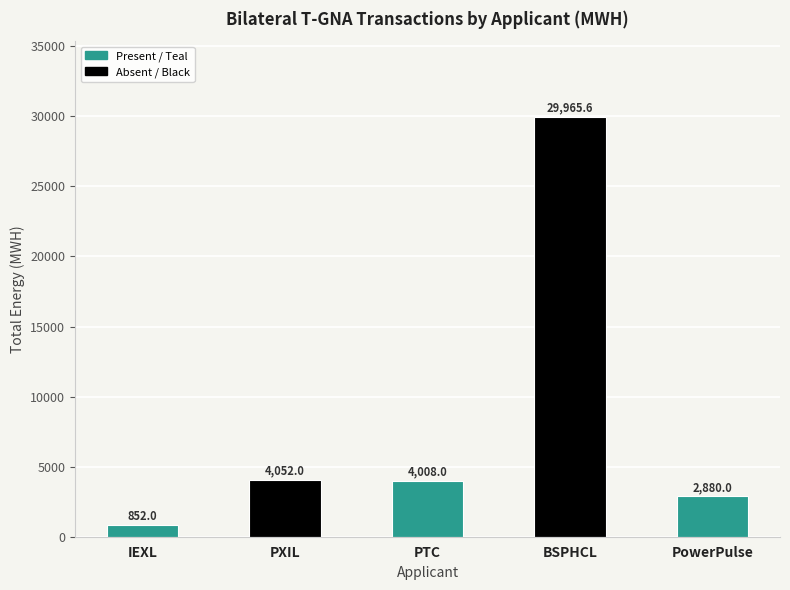

Does the chart contain any negative values?

No